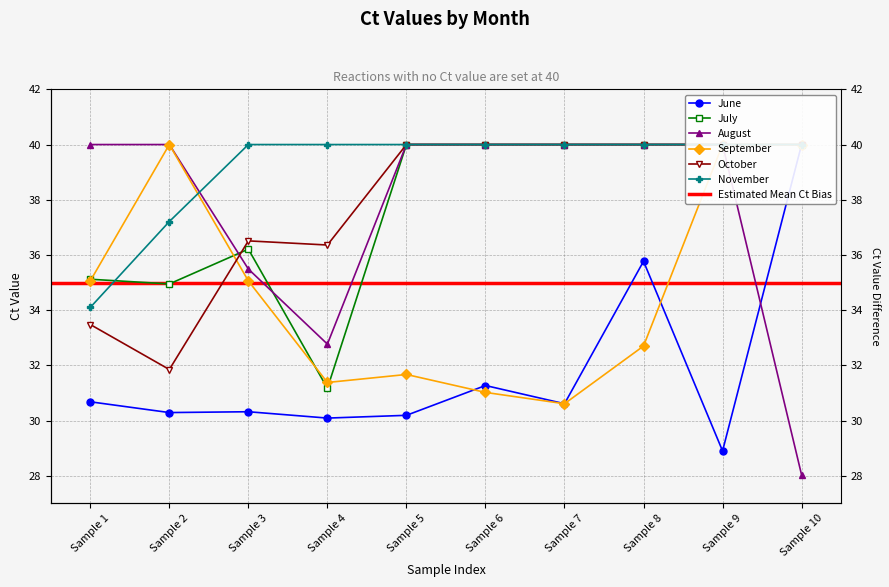

True or false: November has more than 0 points higher than both neighbors.

False